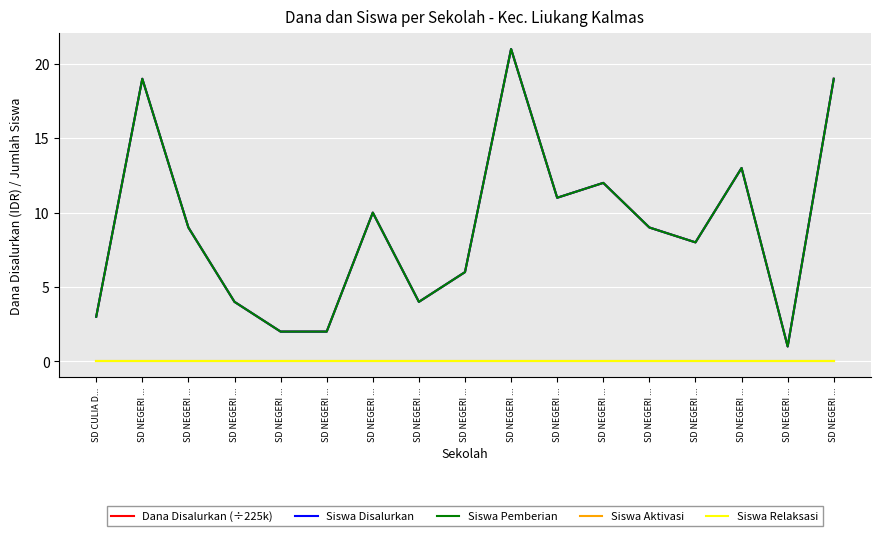

Does the chart have visible grid lines?

Yes